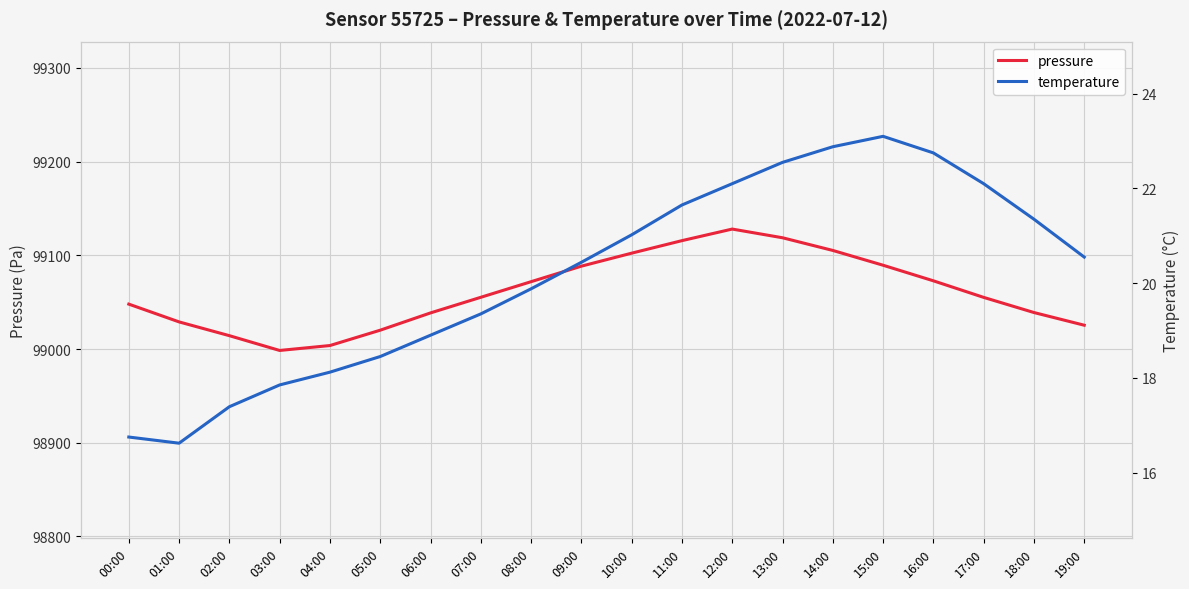

What position from the left is 11:00?

12